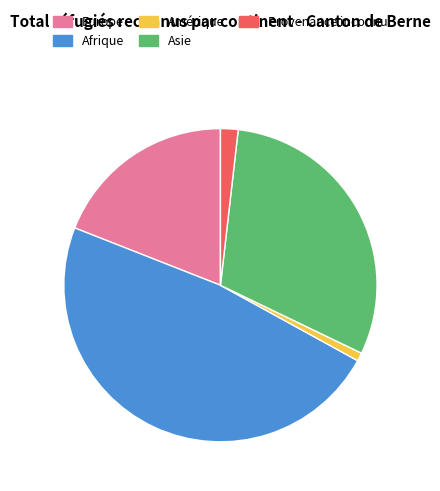

Is it true that Europe is 4% of the pie?

False